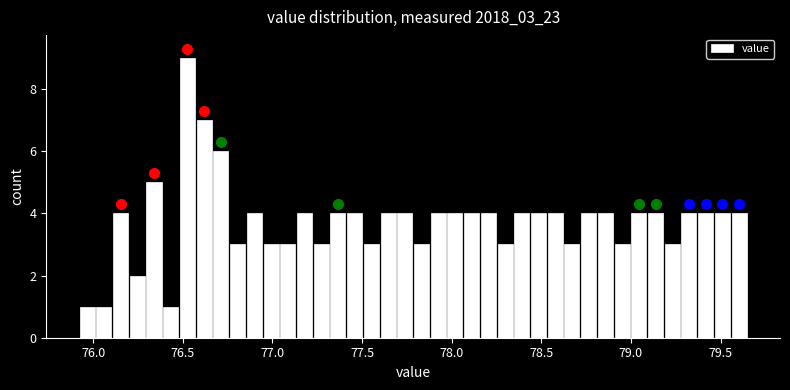

Around what value on the x-axis is the tallest bar? Give the approximate position of its centre, as read against the axis.

76.55